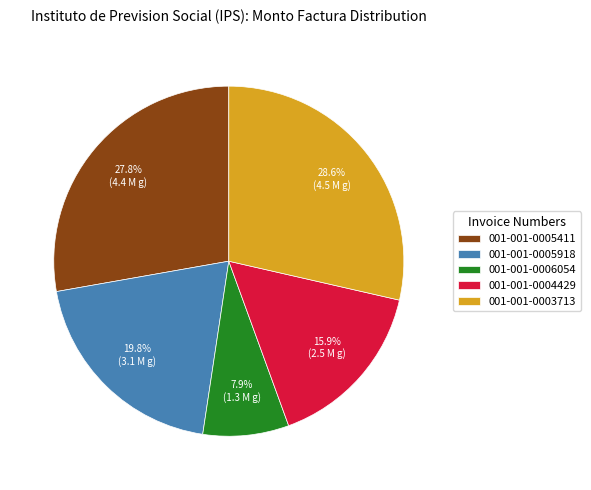

How many slices are in this pie chart?

5